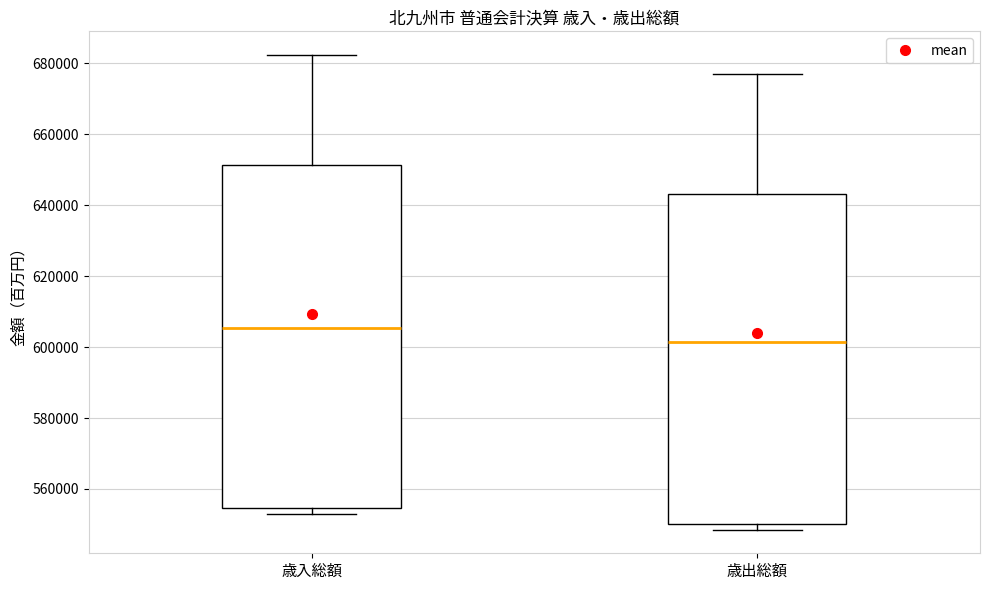

Where is the upper edge of the box for 歳入総額 on the y-axis? The values are not printed on the chart, so give them approximately, as read against the axis.

652000